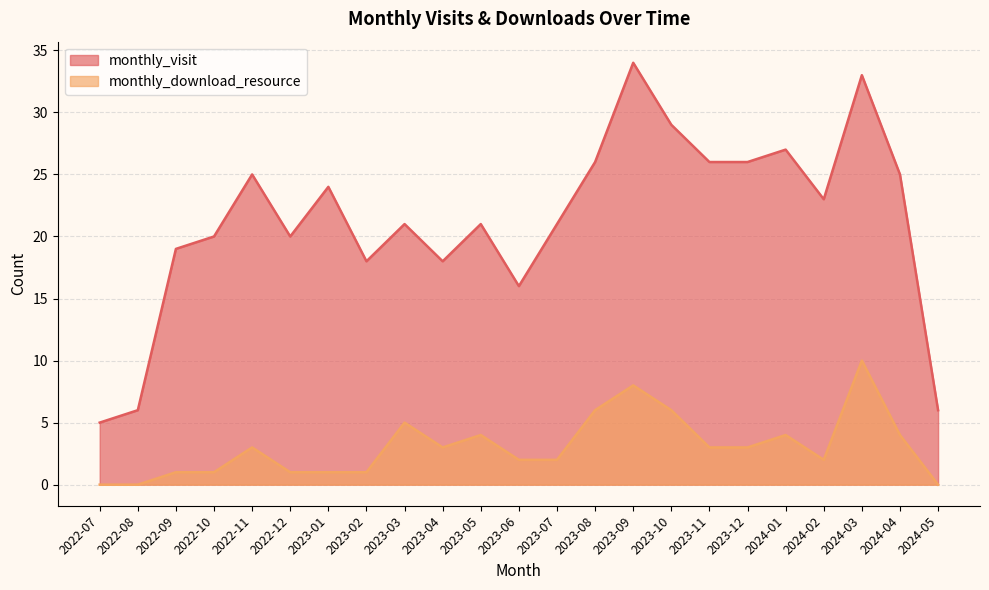

Reading left to right, extract all data points from this chart.

monthly_visit: 5	6	19	20	25	20	24	18	21	18	21	16	21	26	34	29	26	26	27	23	33	25	6
monthly_download_resource: 0	0	1	1	3	1	1	1	5	3	4	2	2	6	8	6	3	3	4	2	10	4	0